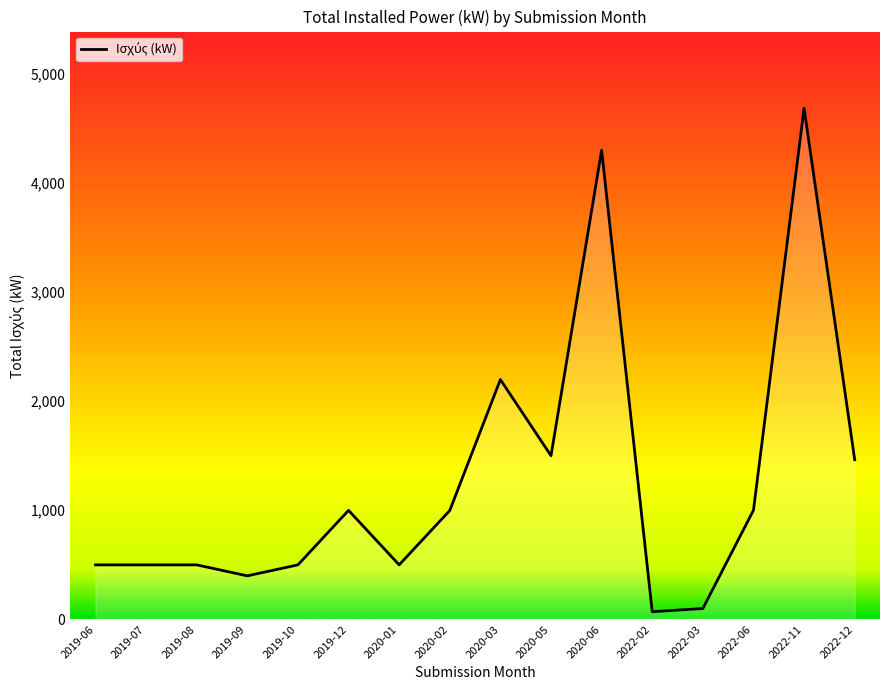

The chart shows a value of 999.9 at 2022-06. True or false?

True